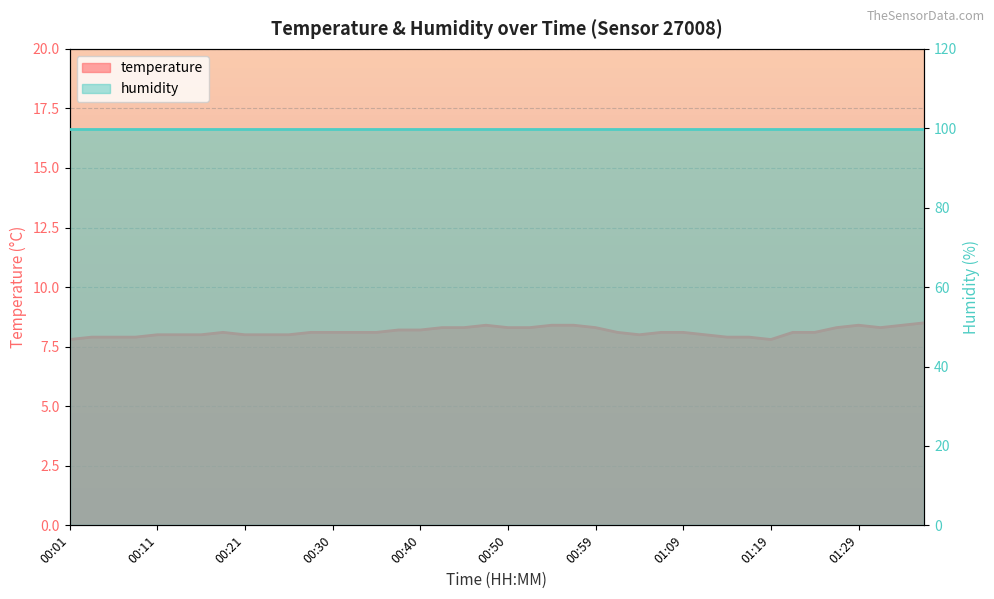

The chart shows a value of 3.1 at 01:07. True or false?

False